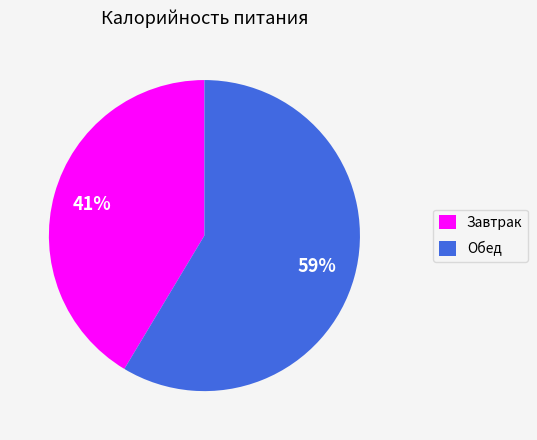

What is the largest slice in the pie chart?

Обед